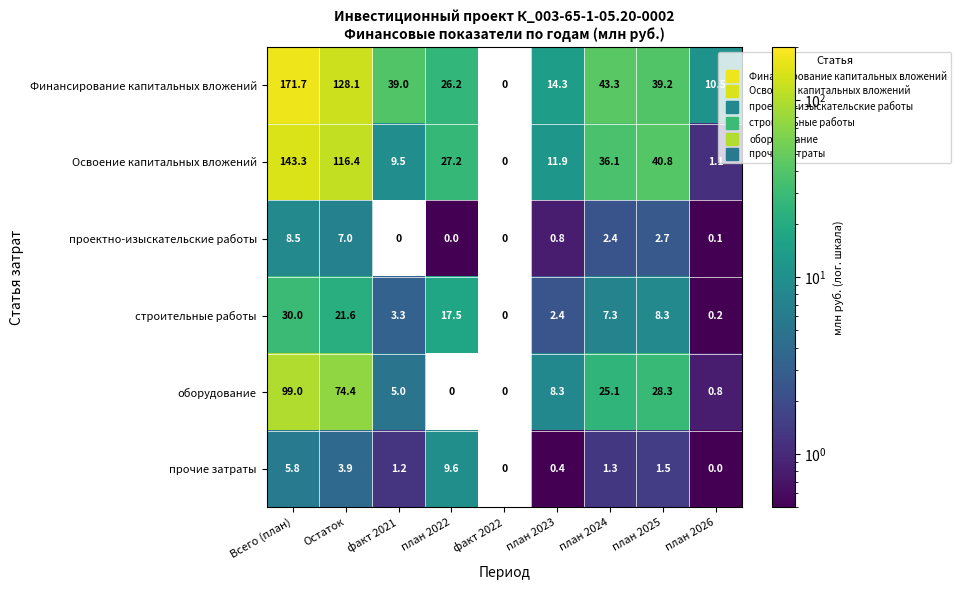

True or false: строительные работы has a value of 0.2 at план 2026.

True